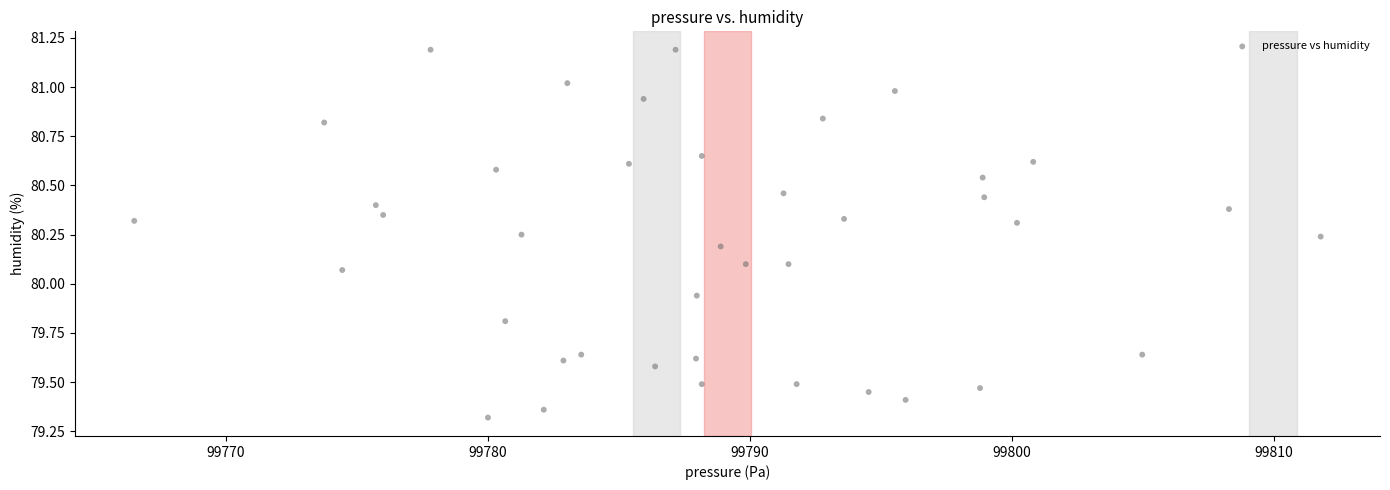

What is the range of Y values (max minus min)?

1.9